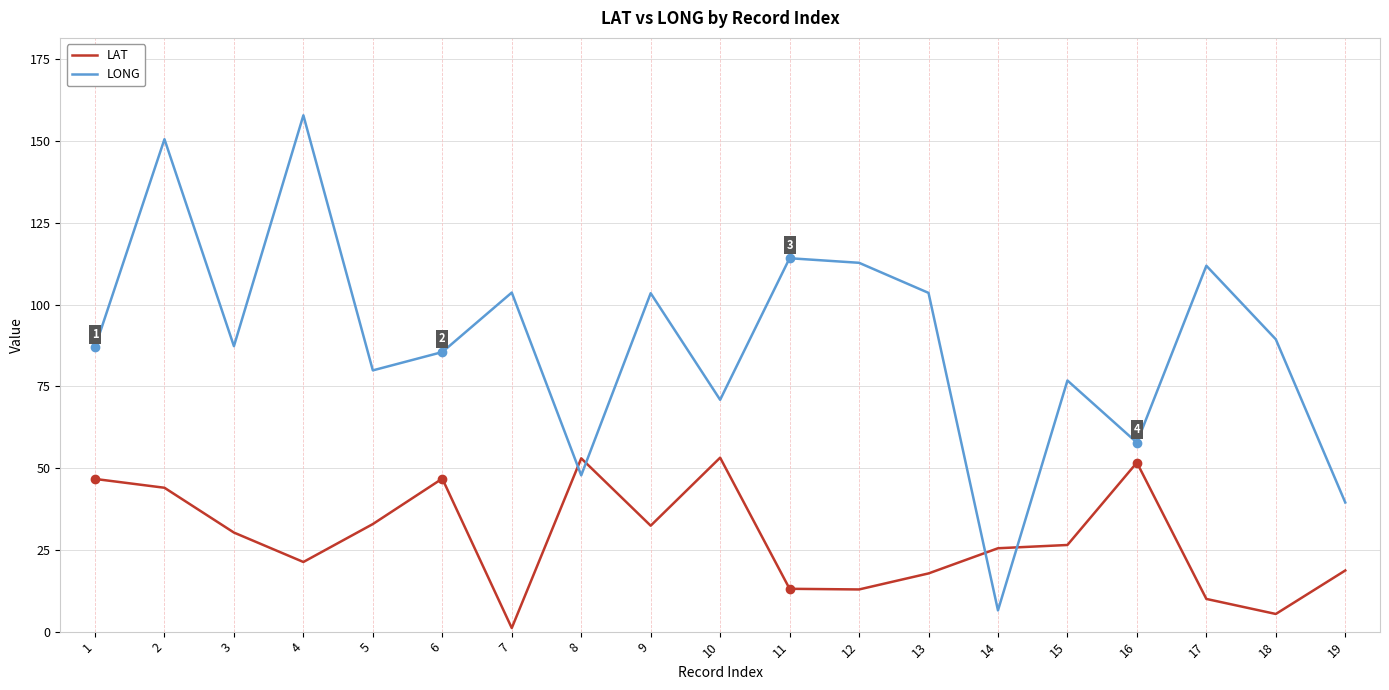

At 17, list the series in order from largest to smallest.

LONG, LAT